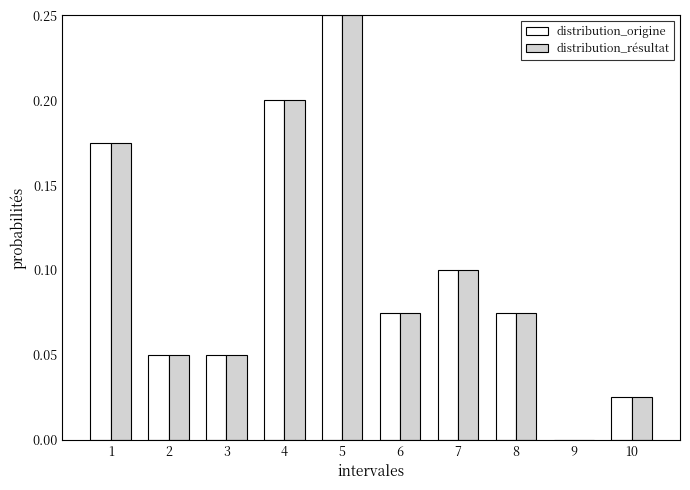

Is it true that distribution_origine equals 0.0 at 8?

False